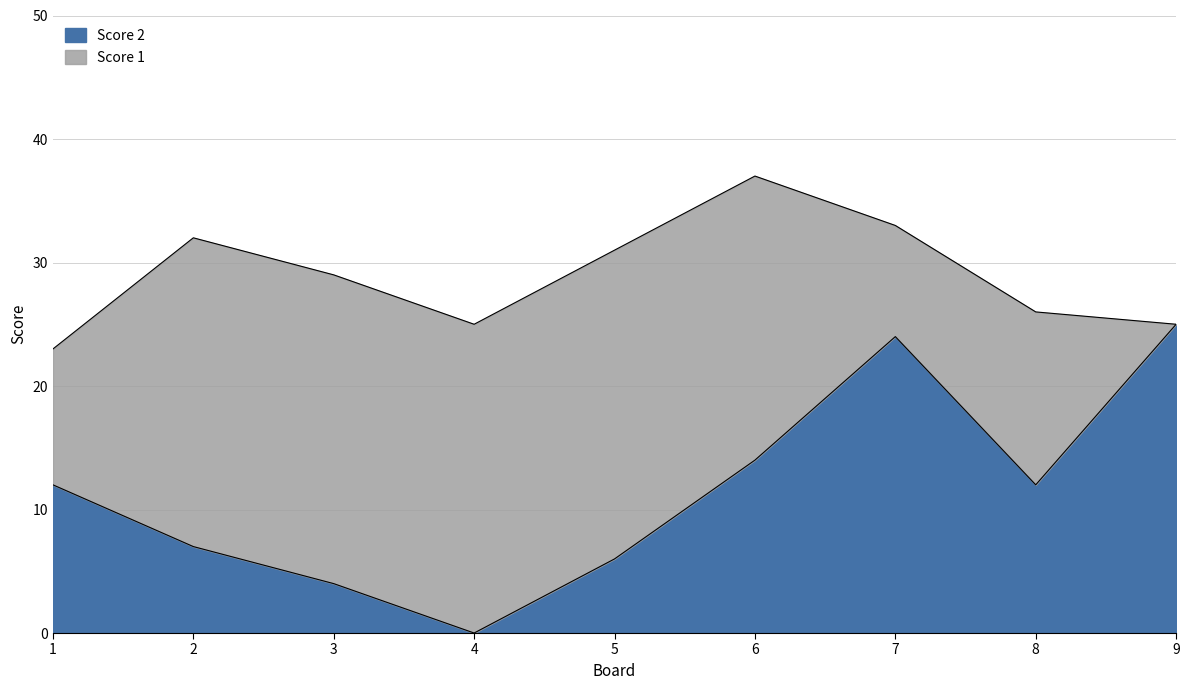

Between 1 and 2, which is larger?

1